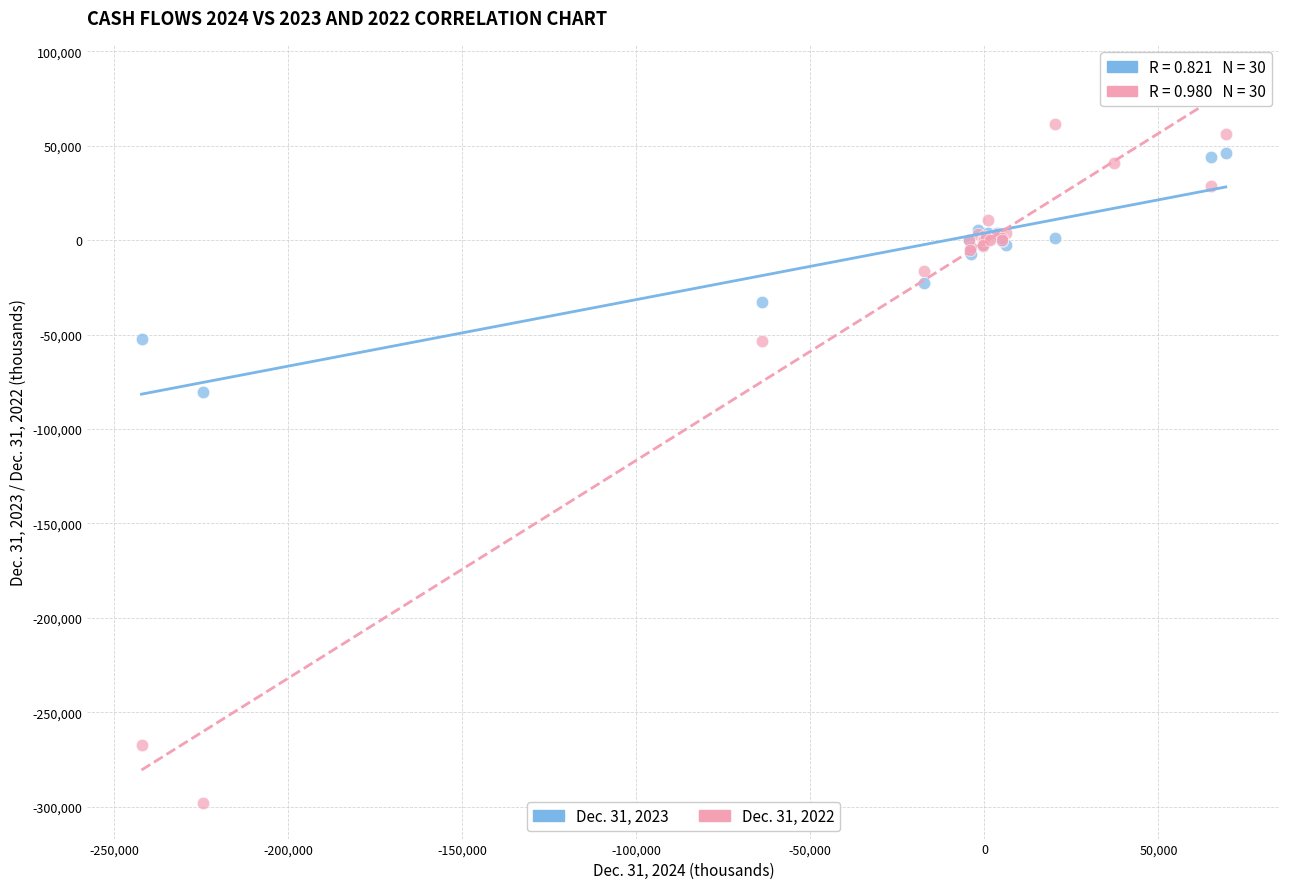

Across all series, what Y value is closest to -106747?

-80279